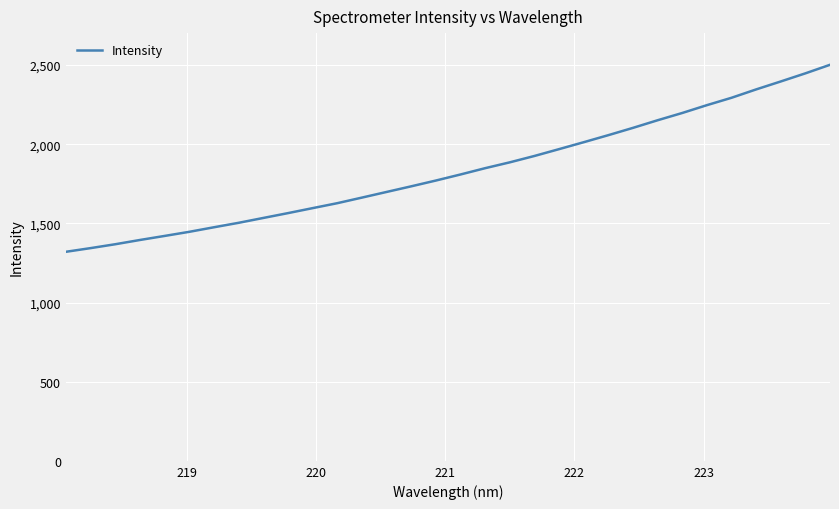

What is the maximum value shown in the chart?

2501.5